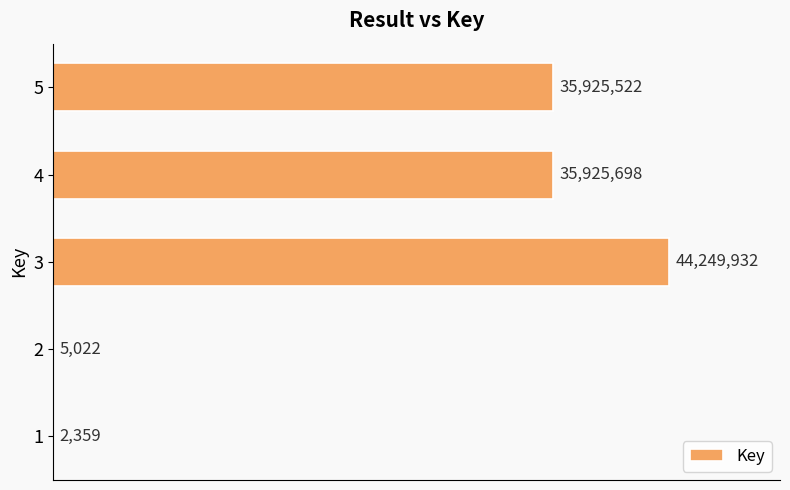

Rank the categories by value from highest to lowest.

3, 4, 5, 2, 1